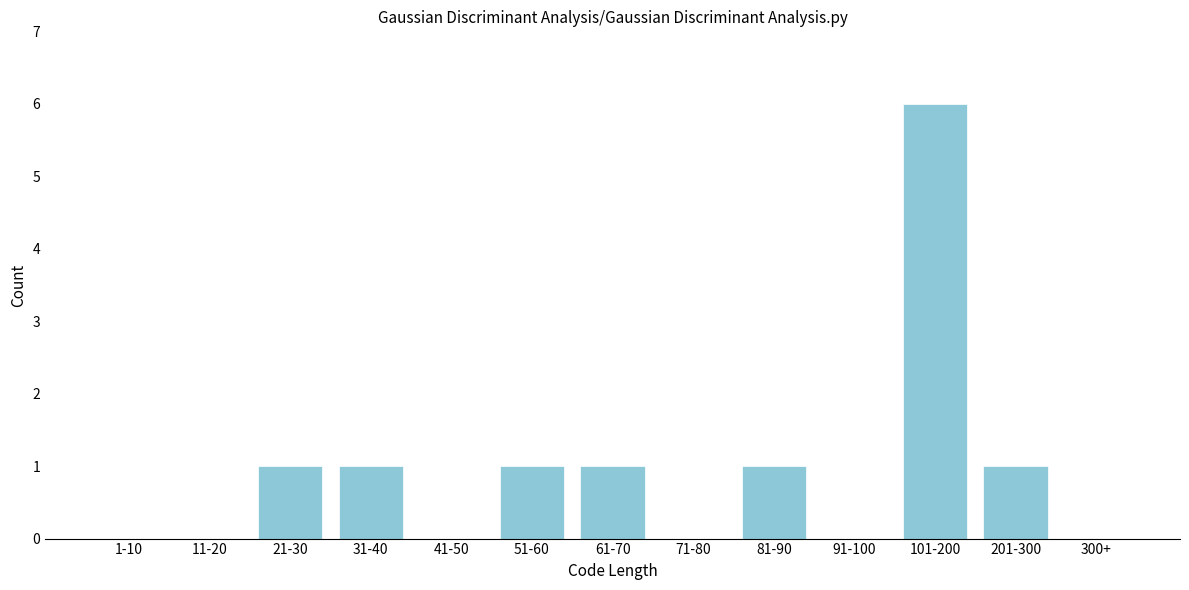

Reading left to right, extract all data points from this chart.

1-10=0	11-20=0	21-30=1	31-40=1	41-50=0	51-60=1	61-70=1	71-80=0	81-90=1	91-100=0	101-200=6	201-300=1	300+=0